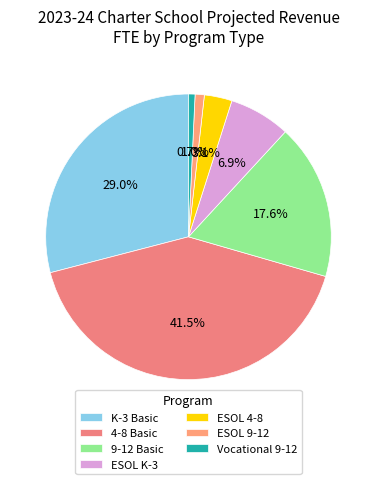

Which slice is the largest?

4-8 Basic